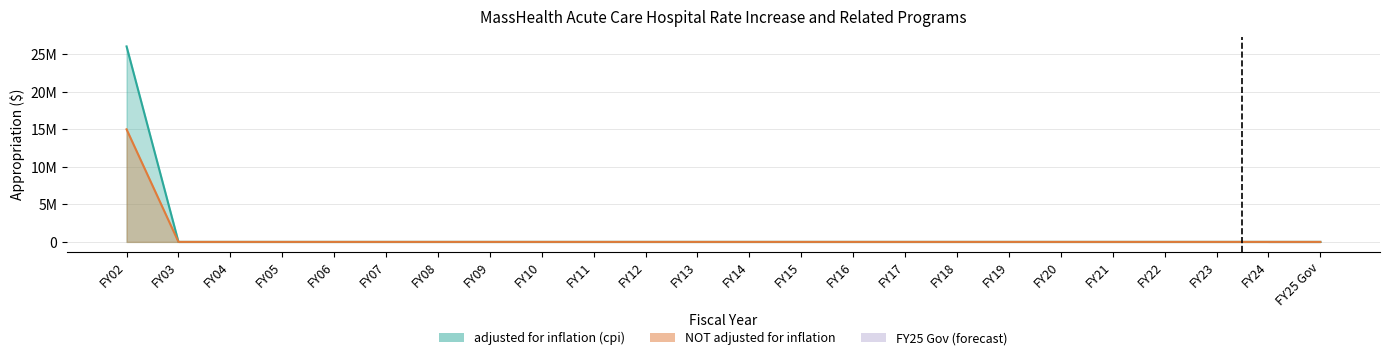

At which category does the chart reach its peak across all series?

FY02